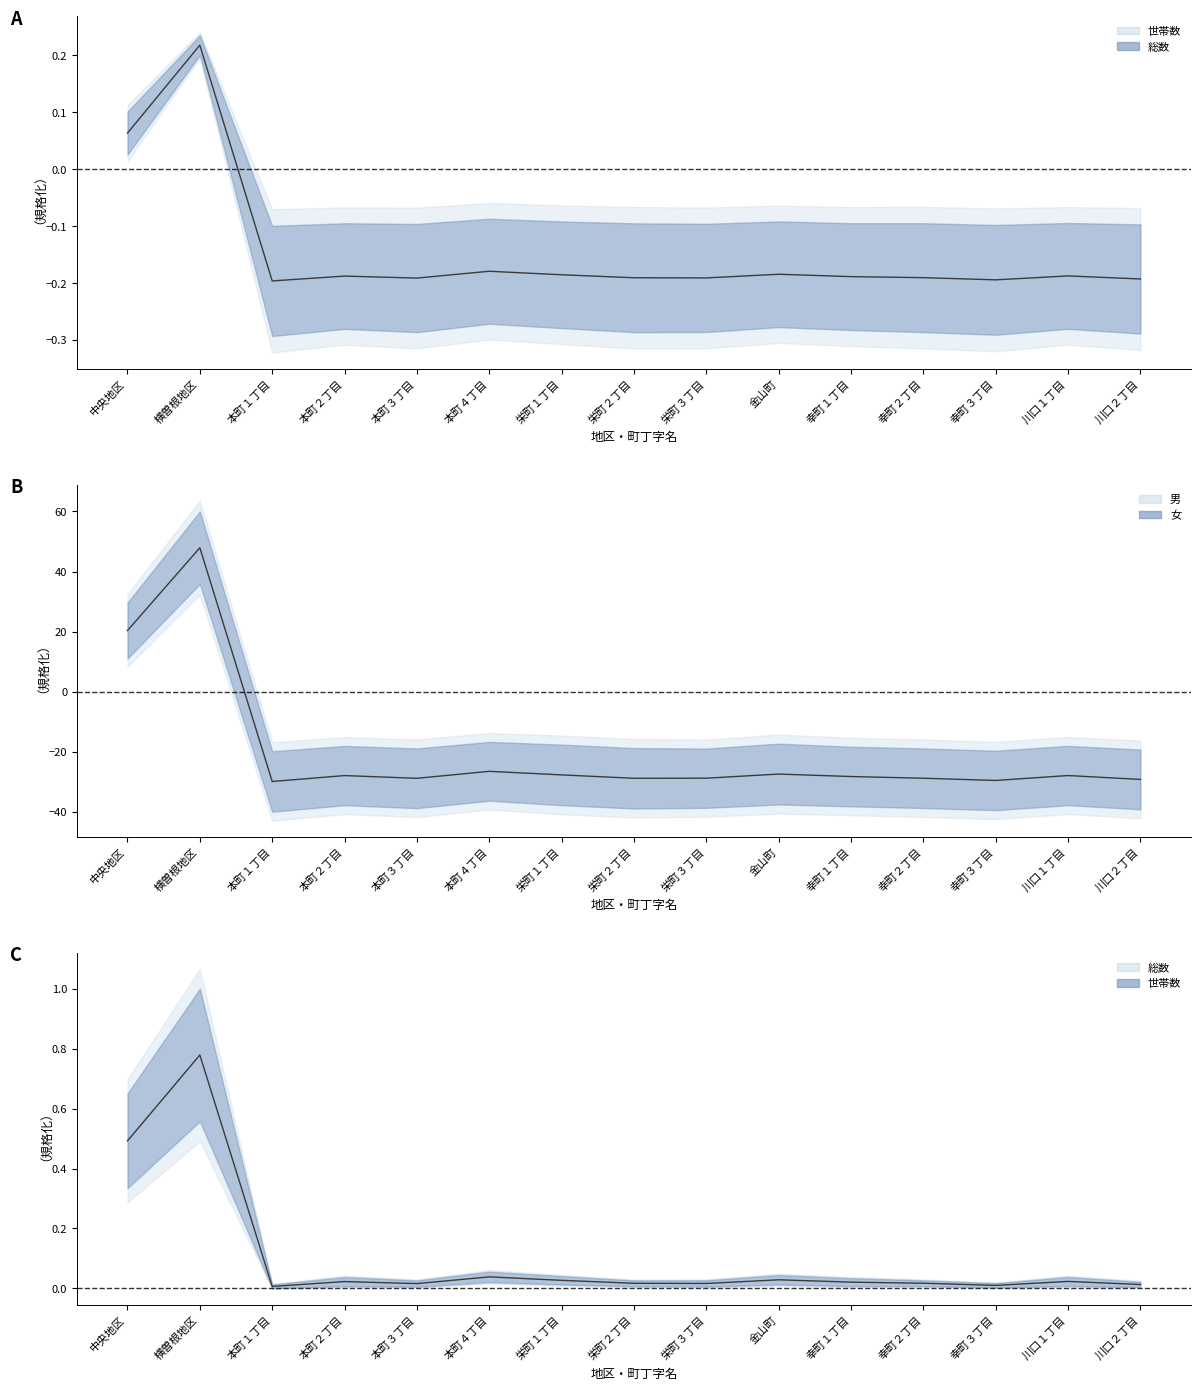

Which category has the lowest value across all series?

本町１丁目